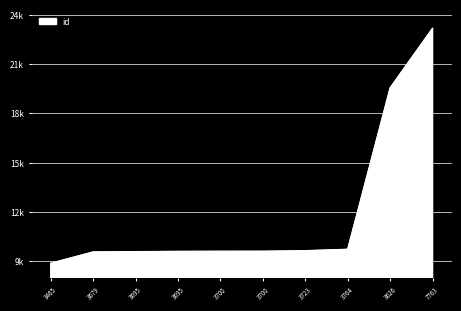

Reading left to right, what are all the values shown in this chart?

3465=8853	3679=9543	3695=9561	3695=9576	3700=9583	3700=9585	3723=9618	3764=9704	3626=19548	7763=23184